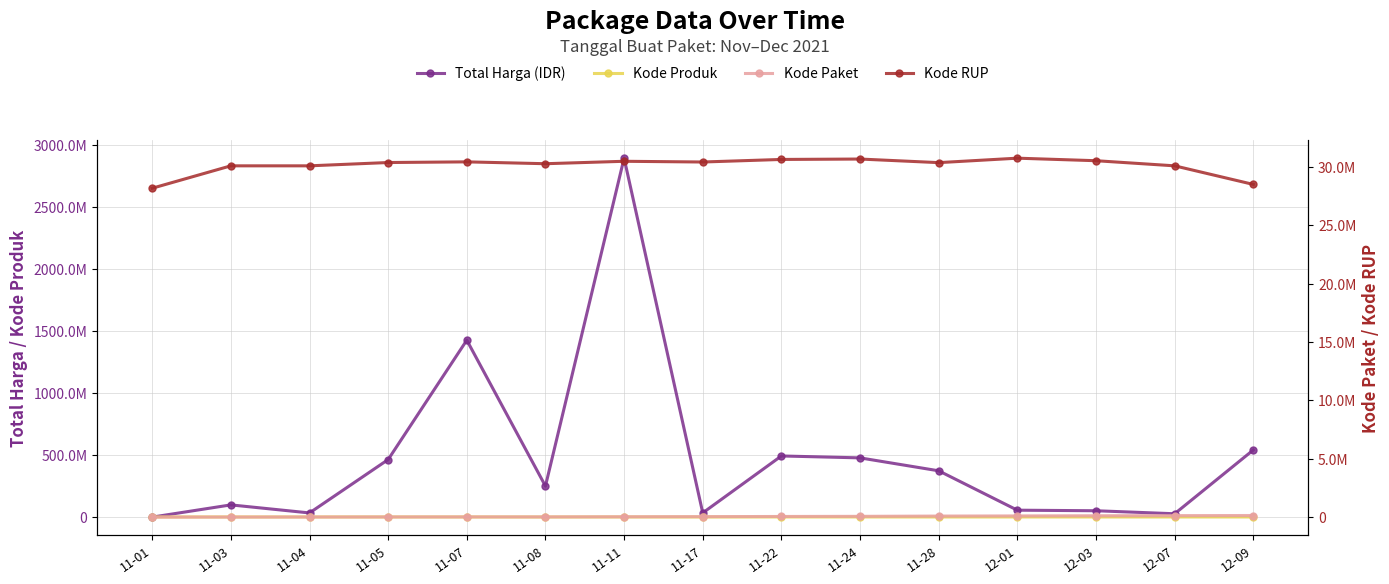

Reading left to right, list all the values displayed in this chart.

Total Harga (IDR): 11-01=333600	11-03=98772570	11-04=34000000	11-05=464002100	11-07=1425867900	11-08=250350000	11-11=2892122000	11-17=34292000	11-22=493000000	11-24=477600000	11-28=373404000	12-01=56152800	12-03=51601000	12-07=27412000	12-09=541071000
Kode Produk: 11-01=1479674	11-03=1477921	11-04=1498322	11-05=1519264	11-07=1481562	11-08=1312683	11-11=1518309	11-17=1305852	11-22=1519260	11-24=1481562	11-28=1318333	12-01=1350905	12-03=1286873	12-07=1297110	12-09=1302598
Kode Paket: 11-01=464	11-03=5449	11-04=8530	11-05=13652	11-07=16823	11-08=17238	11-11=28271	11-17=40112	11-22=55826	11-24=67279	11-28=91101	12-01=103541	12-03=117783	12-07=128516	12-09=137876
Kode RUP: 11-01=28171087	11-03=30089034	11-04=30089034	11-05=30372232	11-07=30428912	11-08=30270270	11-11=30478474	11-17=30416731	11-22=30636058	11-24=30670893	11-28=30363247	12-01=30745112	12-03=30527421	12-07=30089034	12-09=28497118